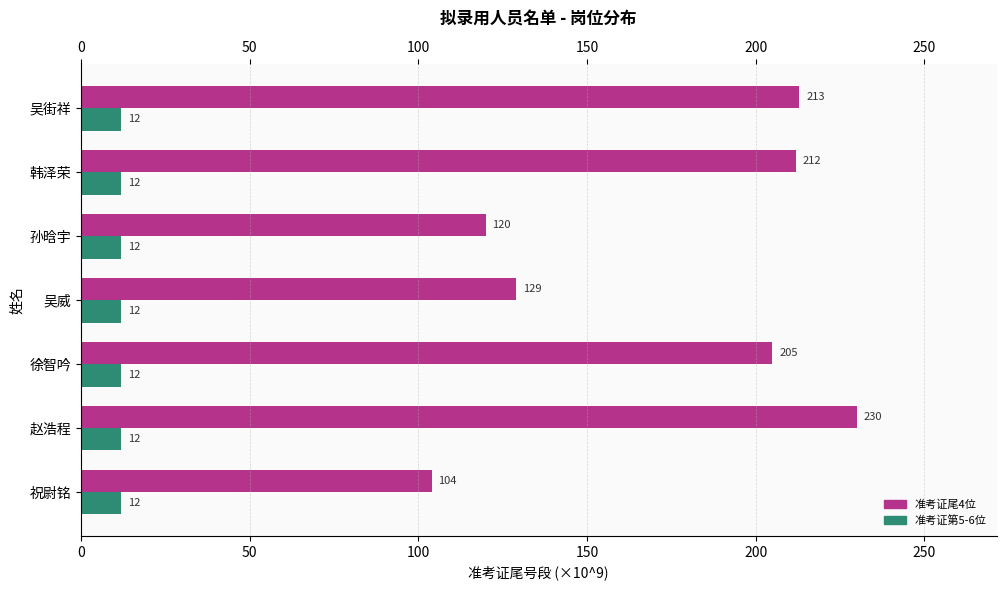

What is the total value across all series at 吴威?

141